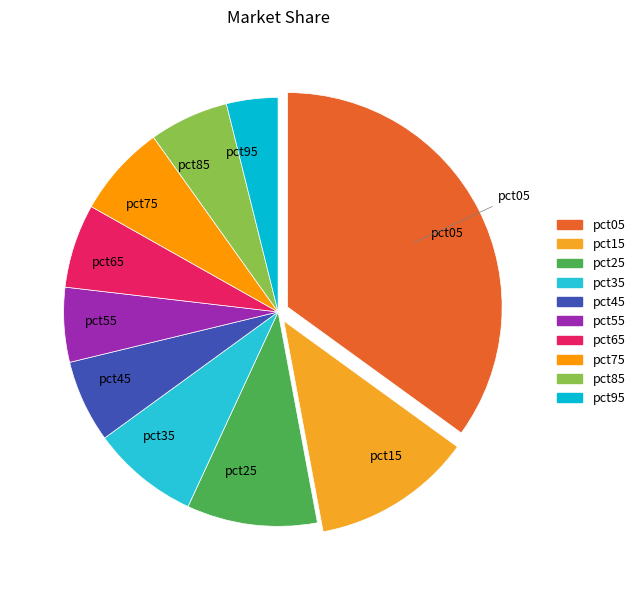

Is the sum of pct95 and pct35 greater than half?

No